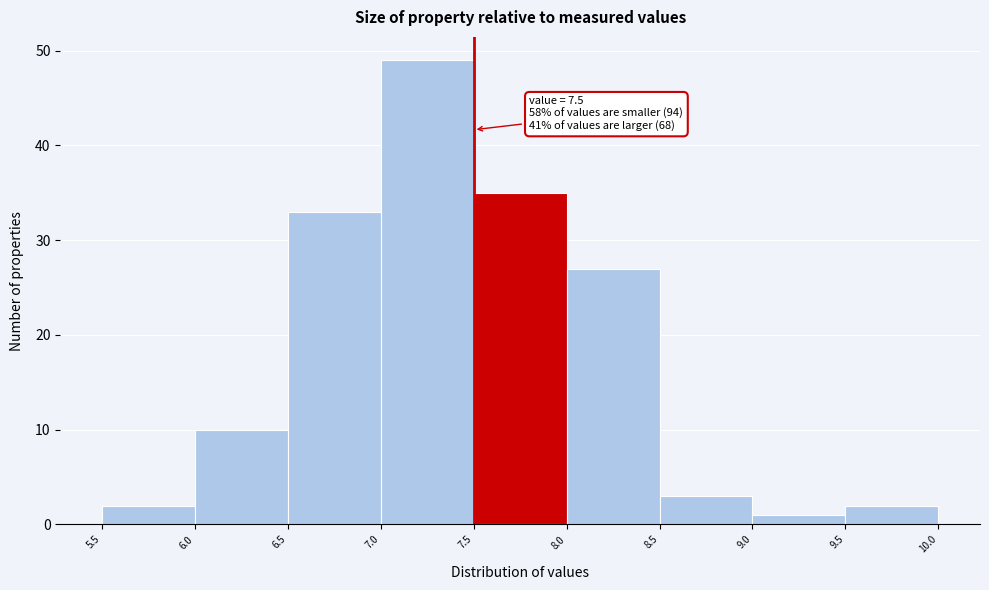

Which range on the x-axis has the tallest bar?

7.0 to 7.5